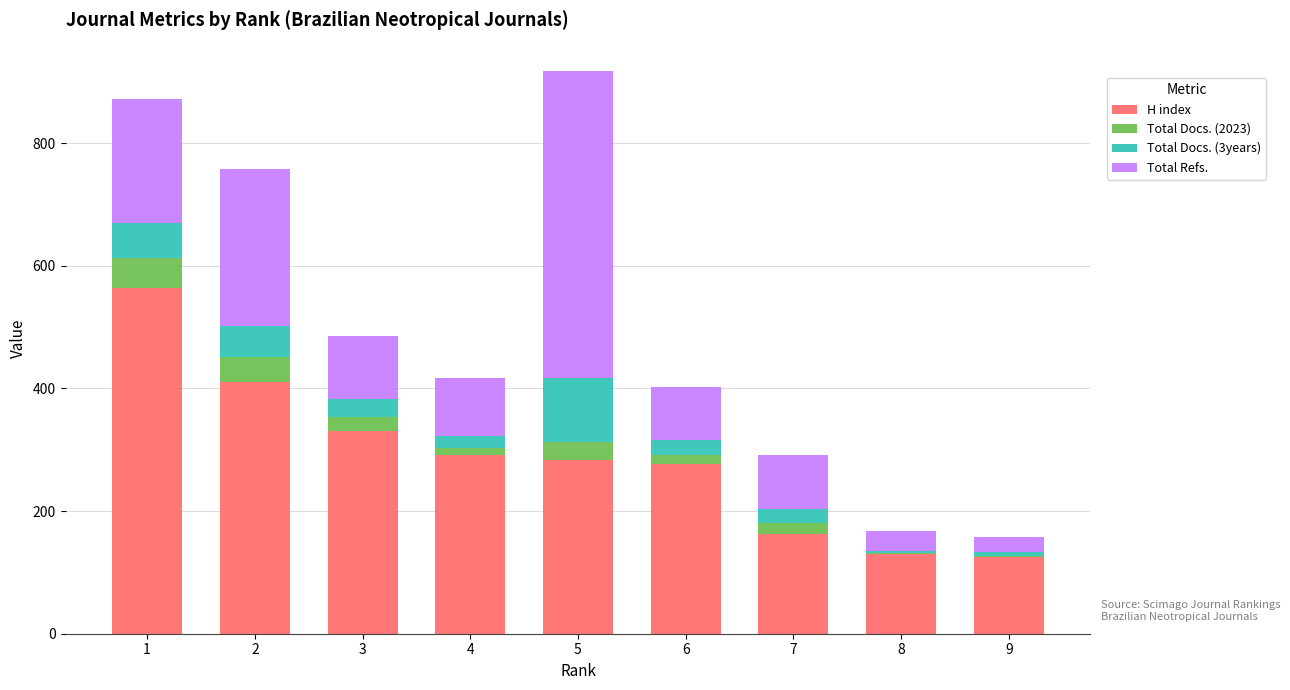

Are the bars horizontal?

No